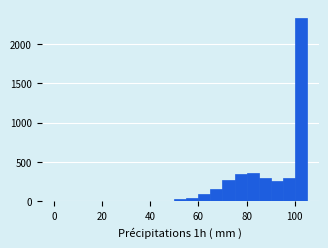

Read against the x-axis, roughly where is the centre of the tallest bar?

102